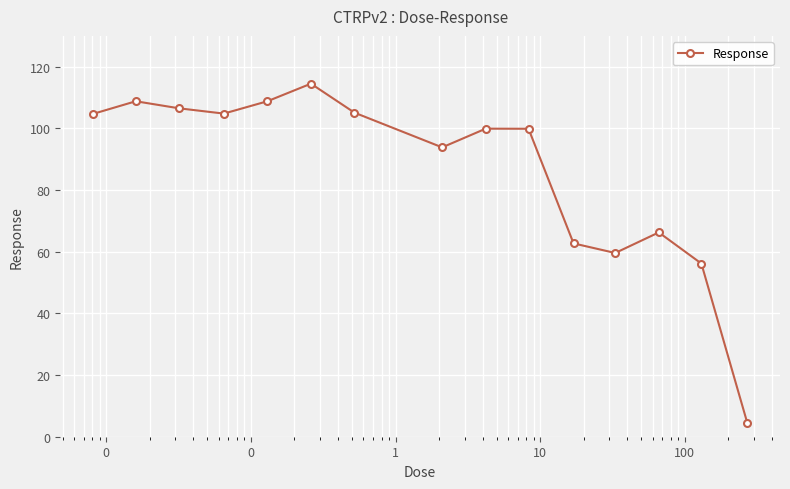

What is the difference between the second highest and minimum values?

104.3